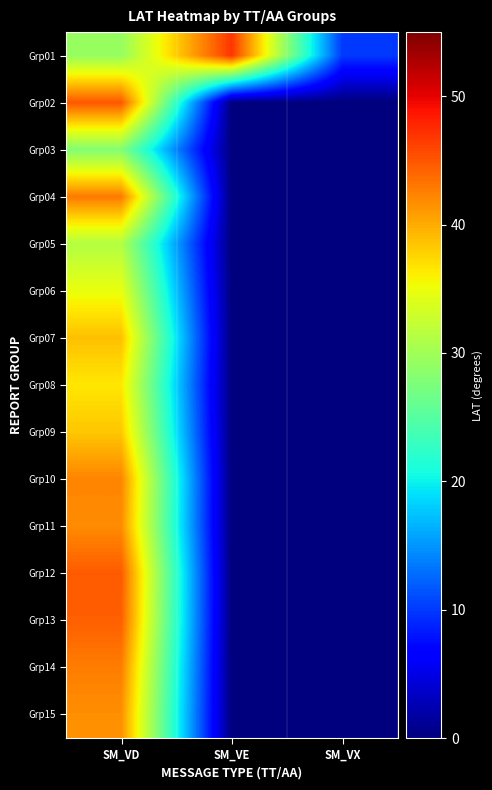

Between SM_VD and SM_VX, which is larger?

SM_VD